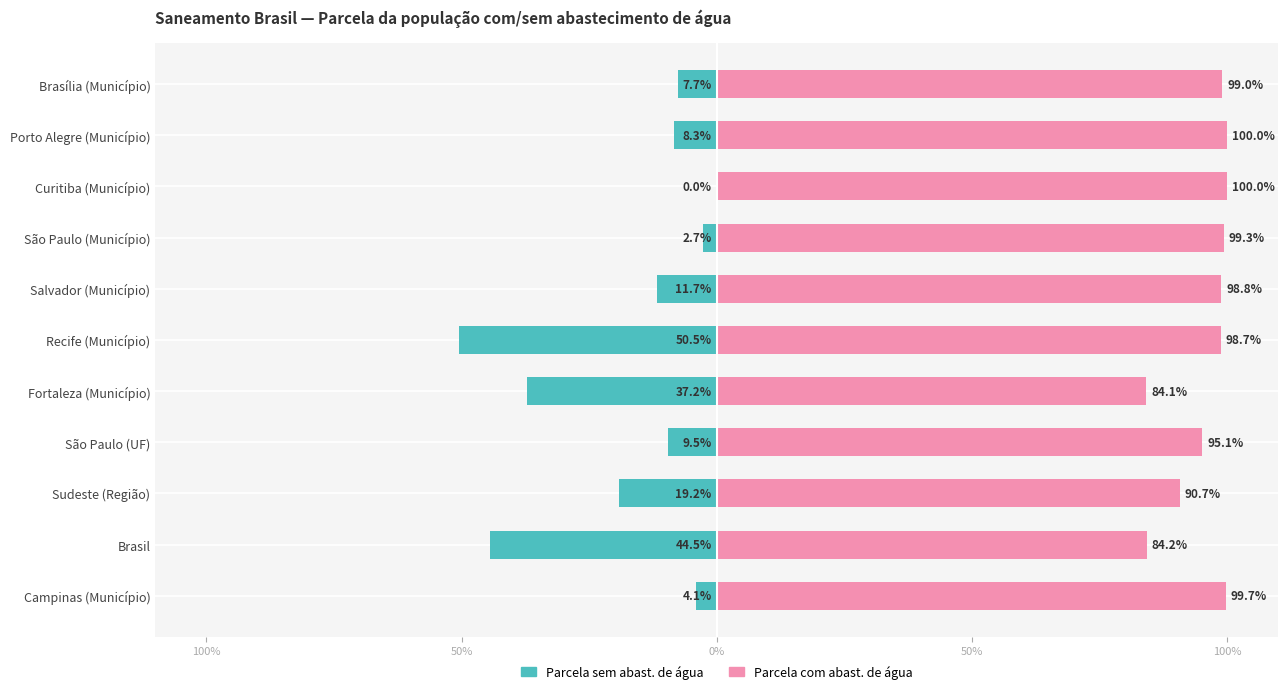

How many bars are there in each group?

2